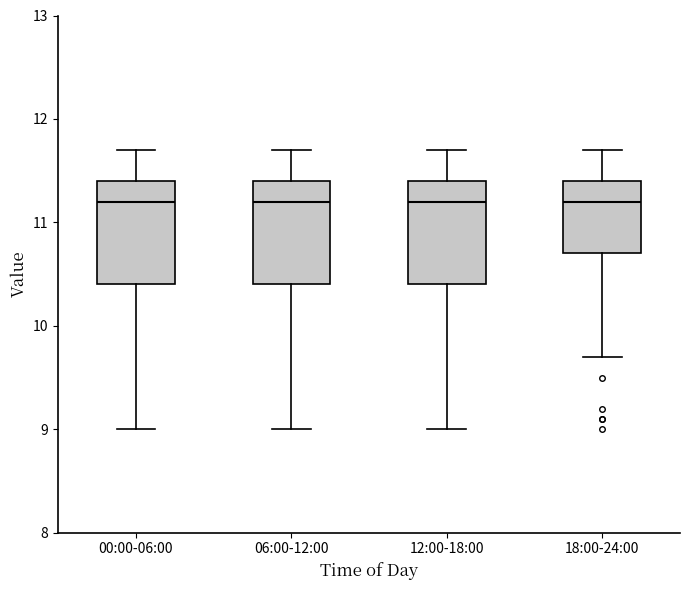

Where is the upper edge of the box for 18:00-24:00 on the y-axis? The values are not printed on the chart, so give them approximately, as read against the axis.

11.4